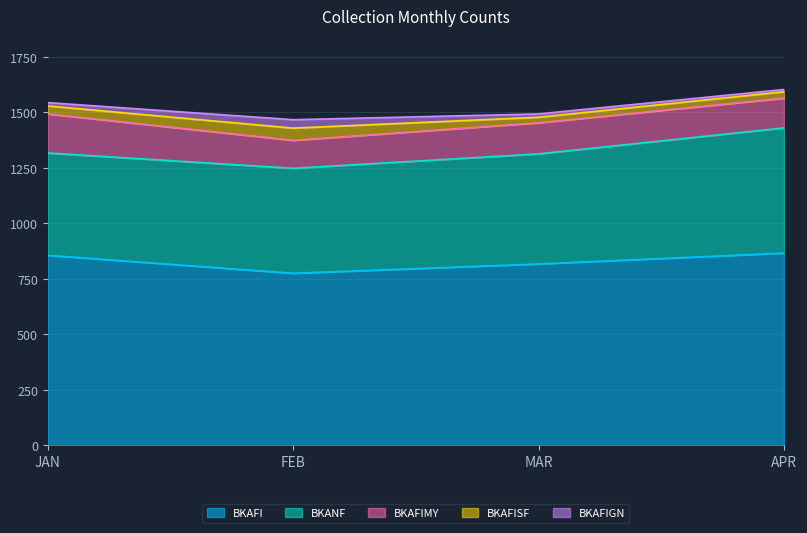

Between APR and MAR, which is larger?

APR